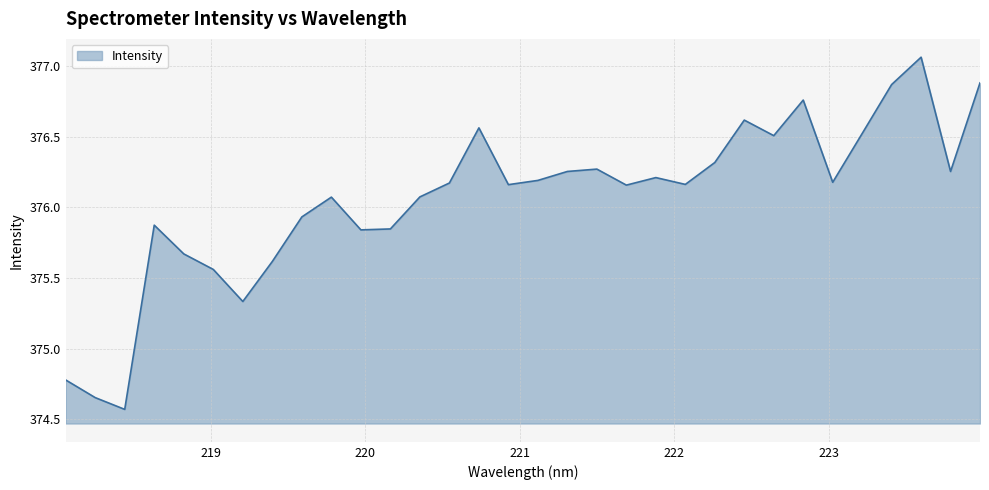

Rank the categories by value from highest to lowest.

223.5987, 223.9802, 223.408, 222.8355, 222.4538, 220.7354, 223.2172, 222.6447, 222.263, 221.4993, 221.3083, 223.7895, 221.8812, 221.1174, 223.0264, 220.5444, 222.0721, 220.9264, 221.6902, 220.3533, 219.7801, 219.589, 218.6332, 220.1623, 219.9712, 218.8244, 219.3979, 219.0156, 219.2067, 218.0596, 218.2508, 218.442